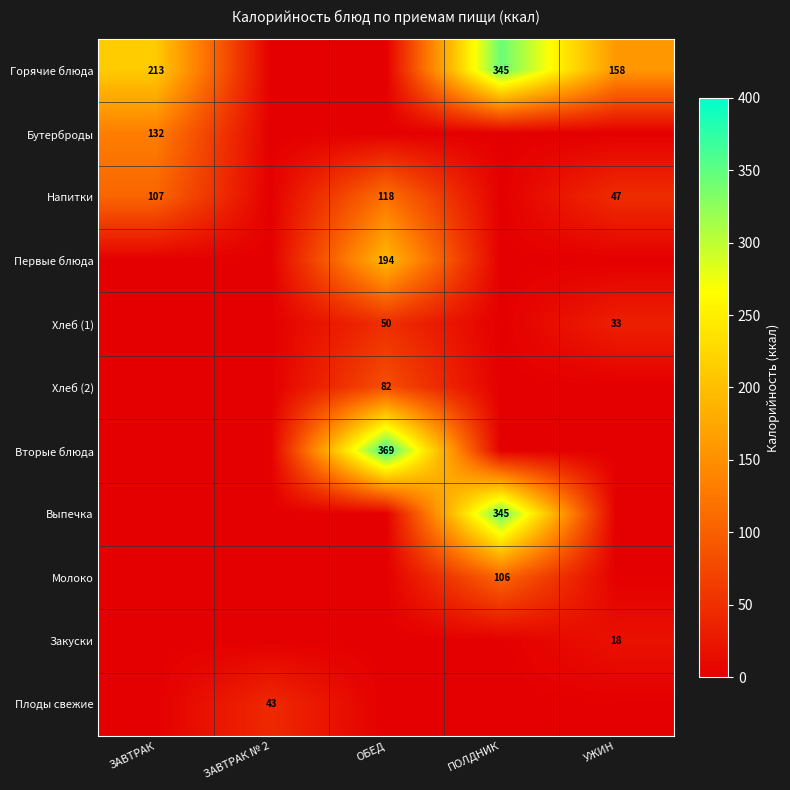

The value of Закуски at УЖИН is 25.5. True or false?

False